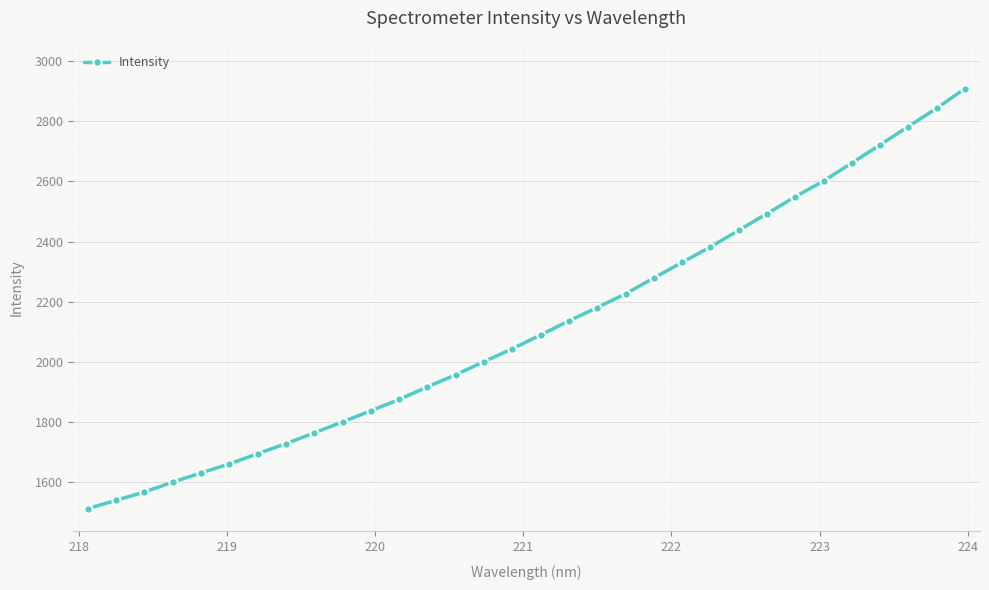

What is the difference between the maximum and minimum values?

1395.6